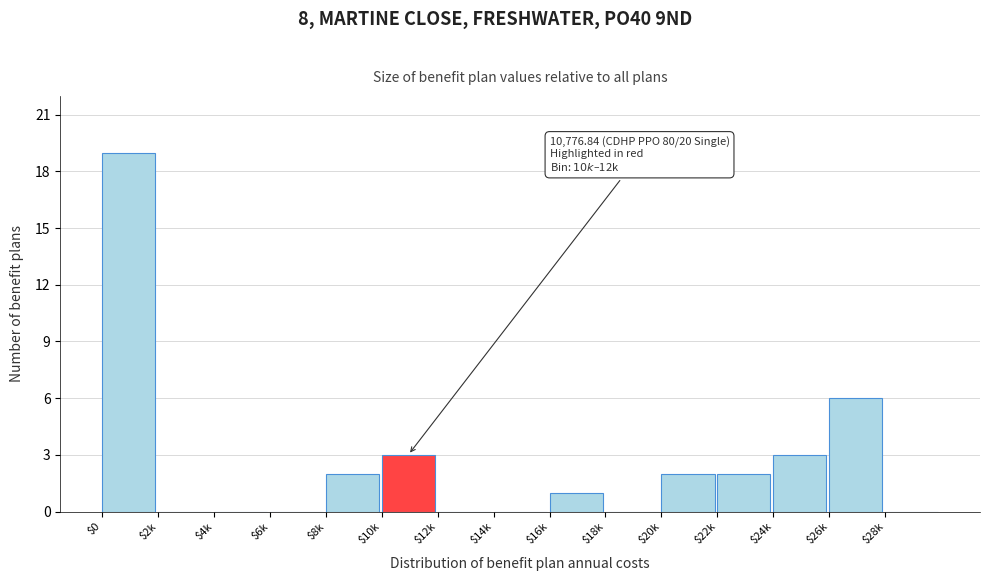

Is it true that the value at $24k is 3?

True